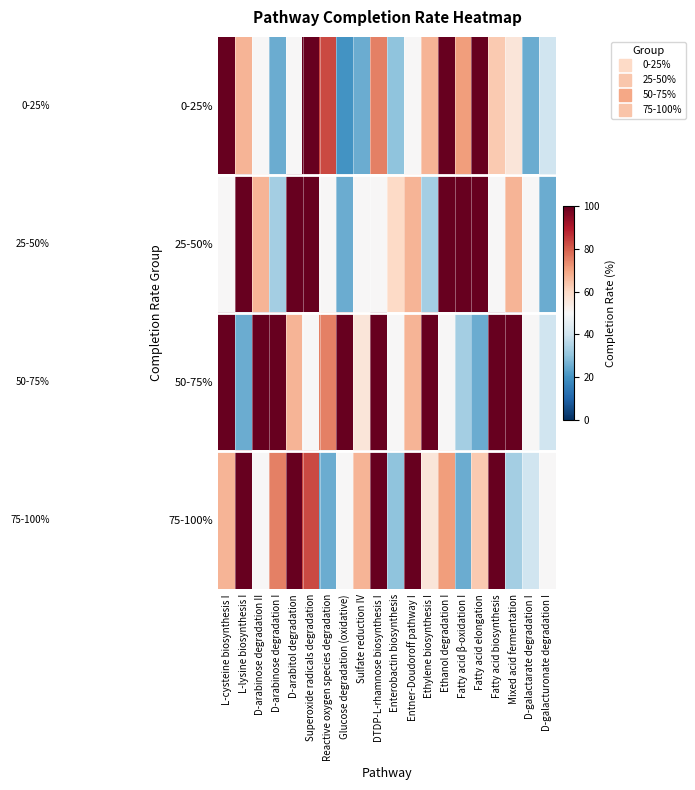

What is the smallest value displayed?

20